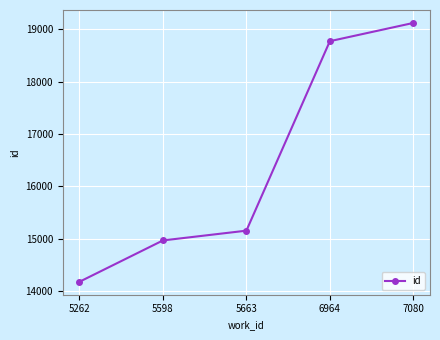

What is the difference between the values at 5663 and 5262?

978